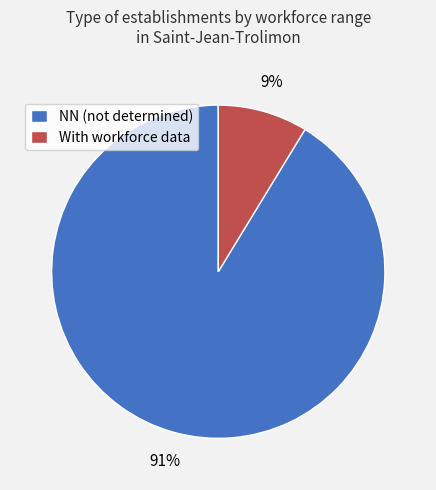

To the nearest percent, what is the combined percentage of With workforce data and NN (not determined)?

100%